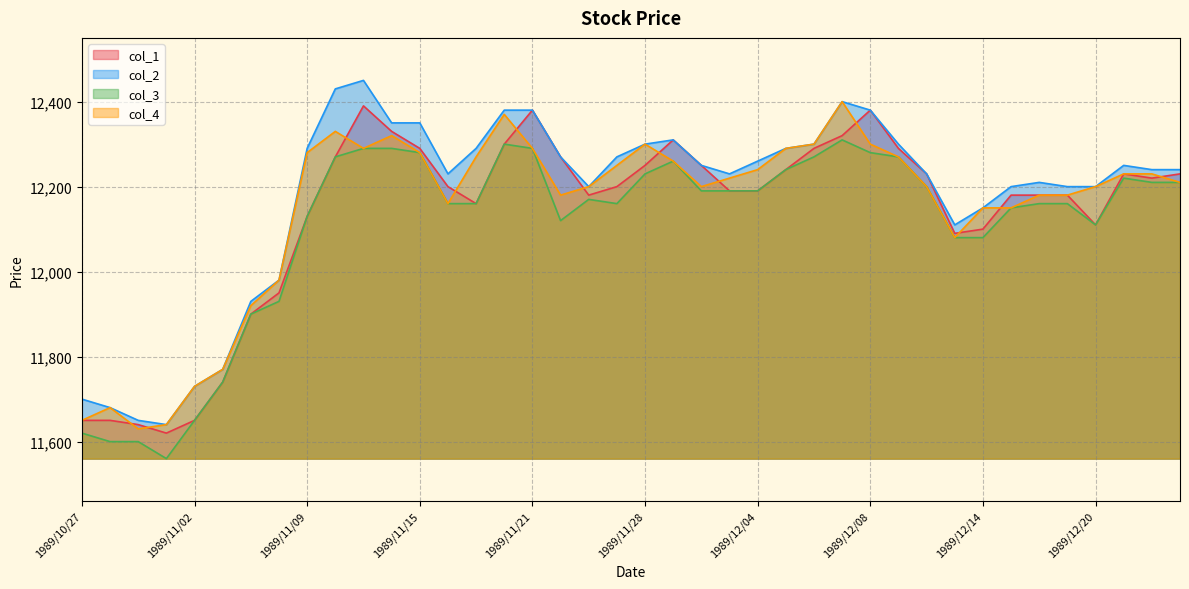

Which has a higher value, 1989/11/01 or 1989/11/15?

1989/11/15